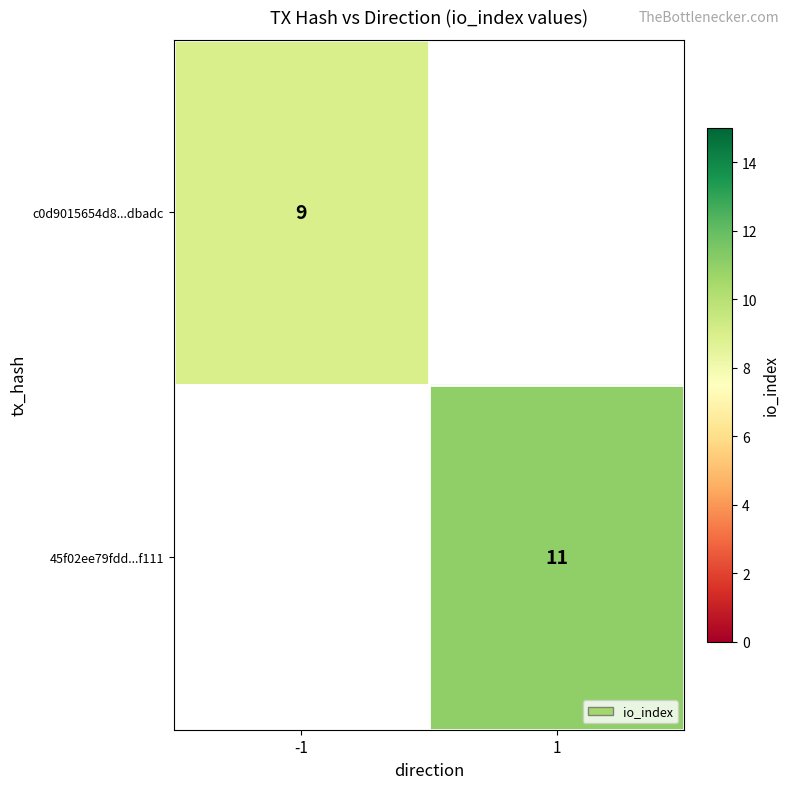

Which label corresponds to the smallest value in the chart?

-1